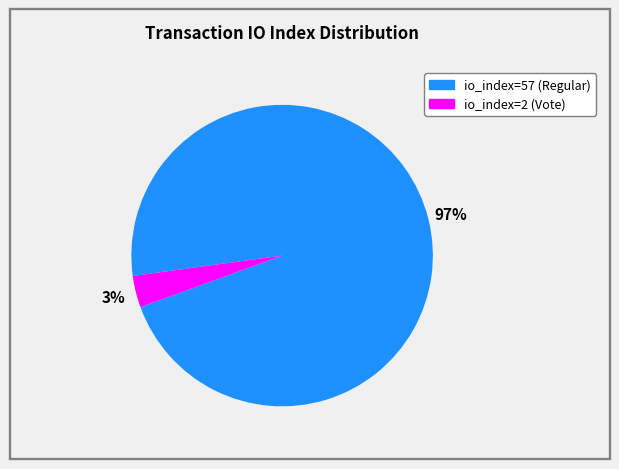

Rank the categories by value from highest to lowest.

io_index=57 (Regular), io_index=2 (Vote)